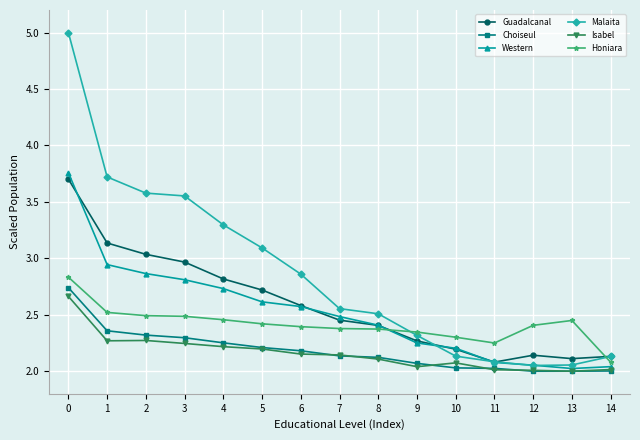

What is the value of the Malaita point at the 2nd from the left?

3.7